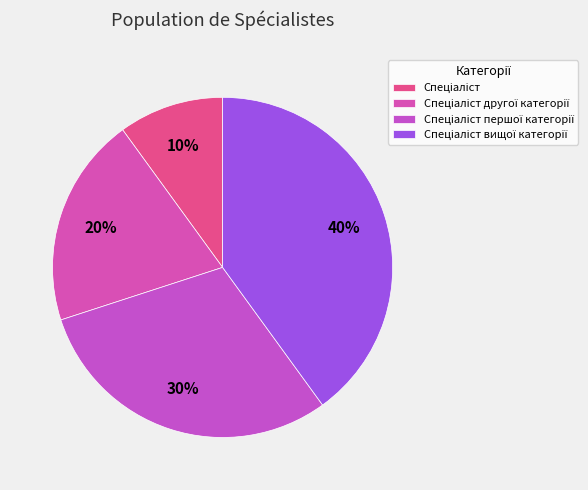

How many segments does this pie chart have?

4